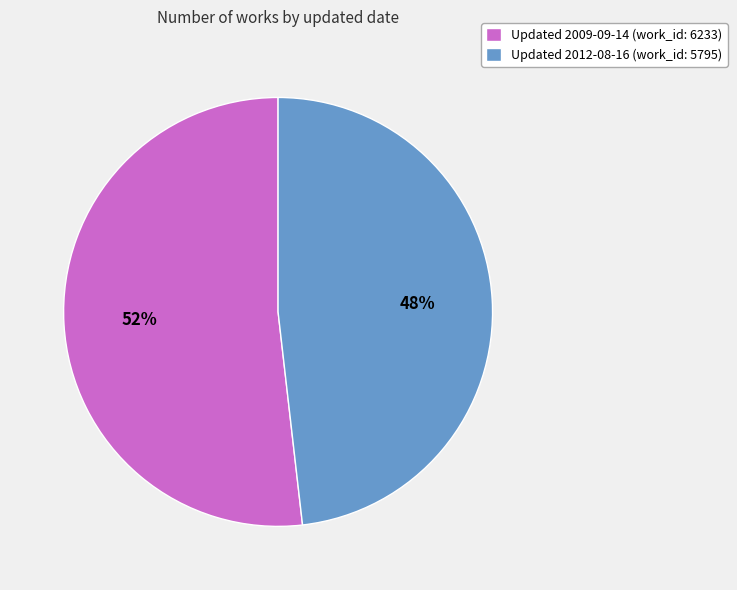

What is the ratio of the value at Updated 2009-09-14 (work_id: 6233) to the value at Updated 2012-08-16 (work_id: 5795)?

1.1